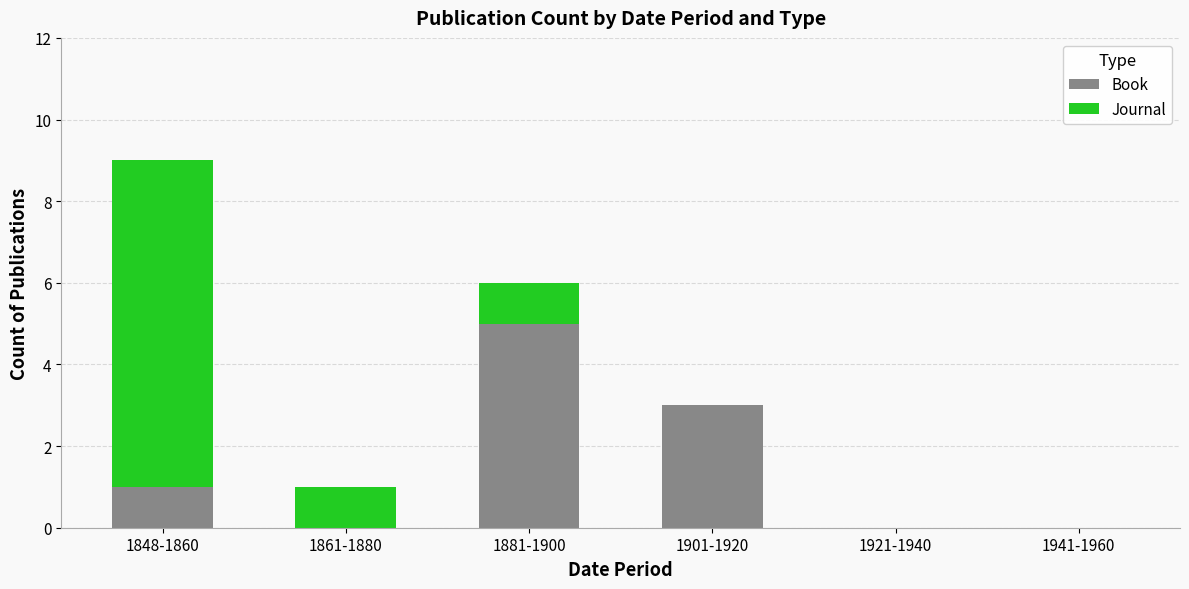

Is it true that Book equals 0 at 1861-1880?

True